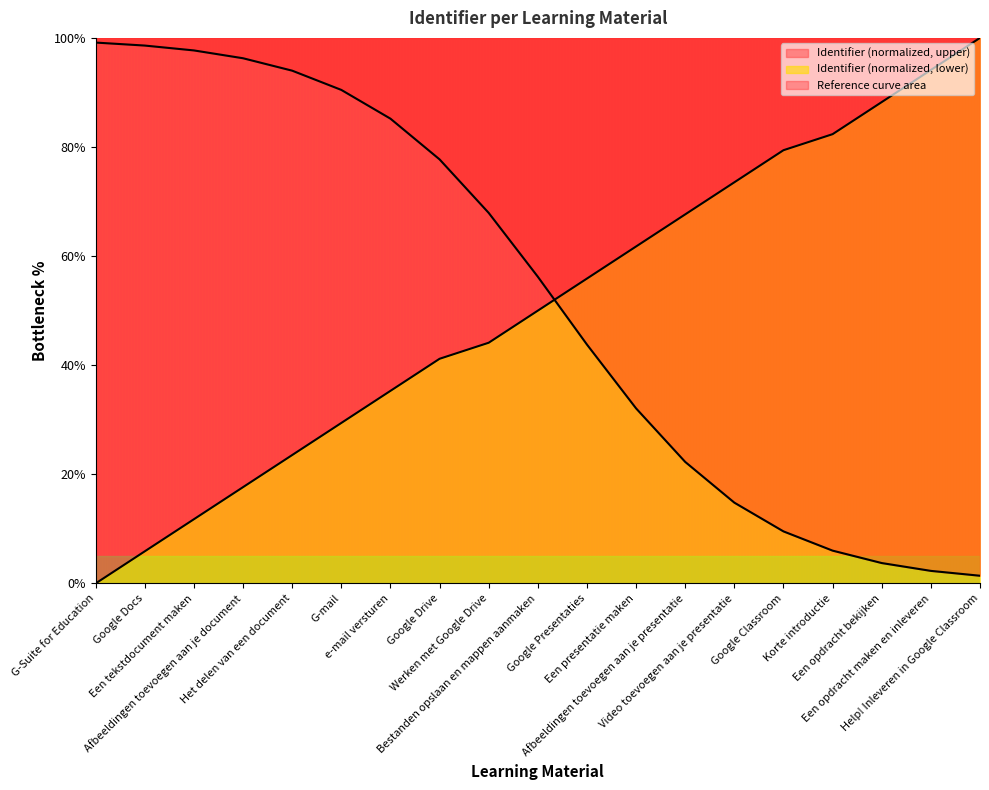

List the labels in order of value, smallest first.

G-Suite for Education, Google Docs, Een tekstdocument maken, Afbeeldingen toevoegen aan je document, Het delen van een document, G-mail, e-mail versturen, Google Drive, Werken met Google Drive, Bestanden opslaan en mappen aanmaken, Google Presentaties, Een presentatie maken, Afbeeldingen toevoegen aan je presentatie, Video toevoegen aan je presentatie, Google Classroom, Korte introductie, Een opdracht bekijken, Een opdracht maken en inleveren, Help! Inleveren in Google Classroom